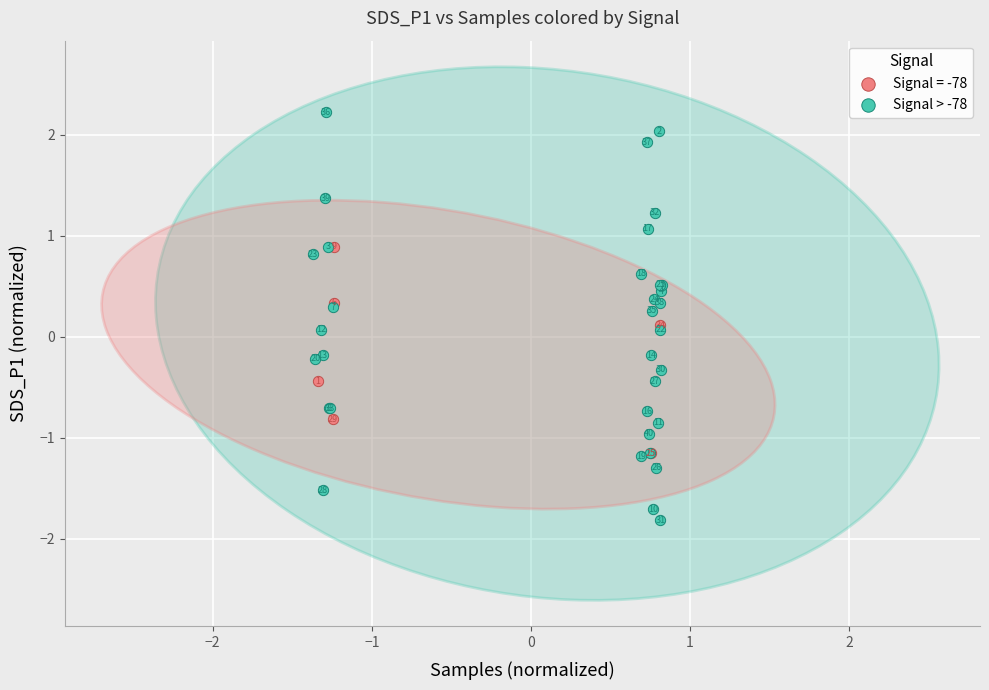

Which series reaches the maximum Y coordinate?

Signal > -78